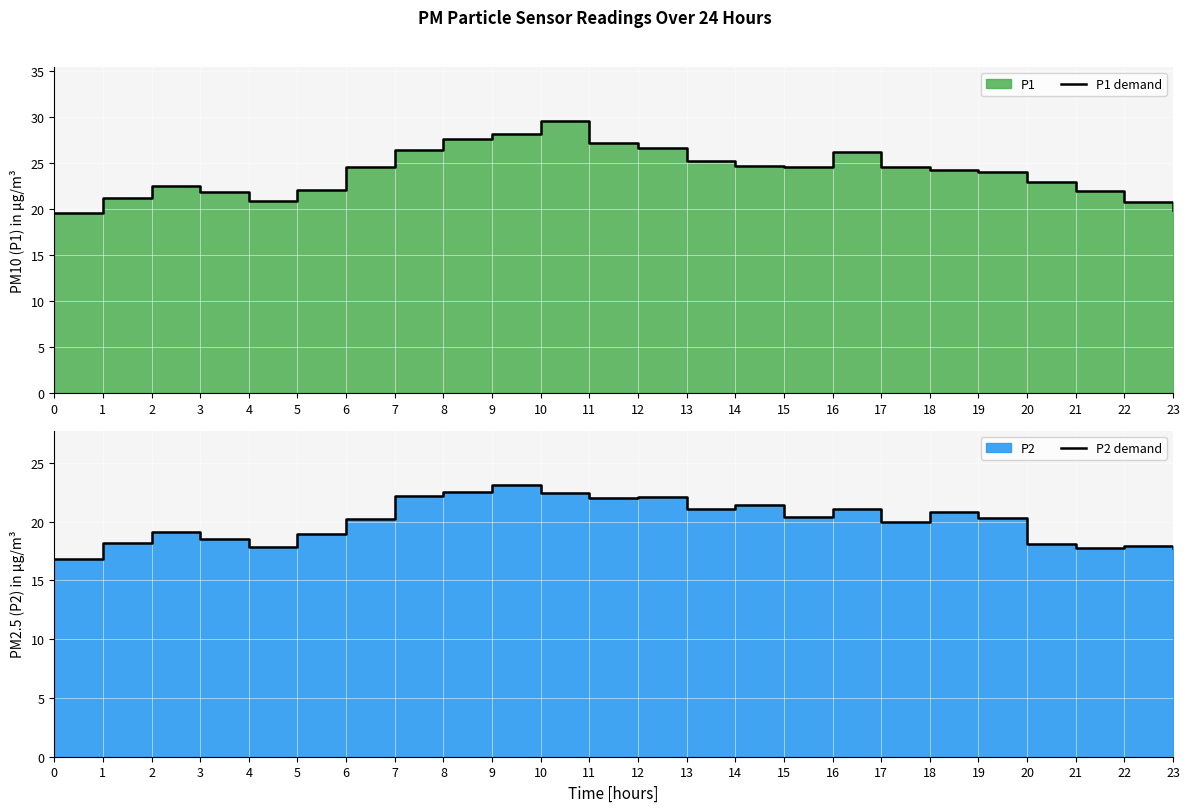

Reading left to right, what are all the values shown in this chart?

P1 demand: 0=19.5	1=21.2	2=22.5	3=21.8	4=20.9	5=22.1	6=24.6	7=26.4	8=27.6	9=28.1	10=29.5	11=27.1	12=26.6	13=25.2	14=24.6	15=24.6	16=26.2	17=24.6	18=24.2	19=24.0	20=22.9	21=21.9	22=20.8	23=19.9
P2 demand: 0=16.9	1=18.2	2=19.1	3=18.5	4=17.8	5=18.9	6=20.2	7=22.2	8=22.5	9=23.1	10=22.4	11=22.0	12=22.1	13=21.1	14=21.4	15=20.4	16=21.1	17=20.0	18=20.9	19=20.3	20=18.1	21=17.8	22=17.9	23=17.8